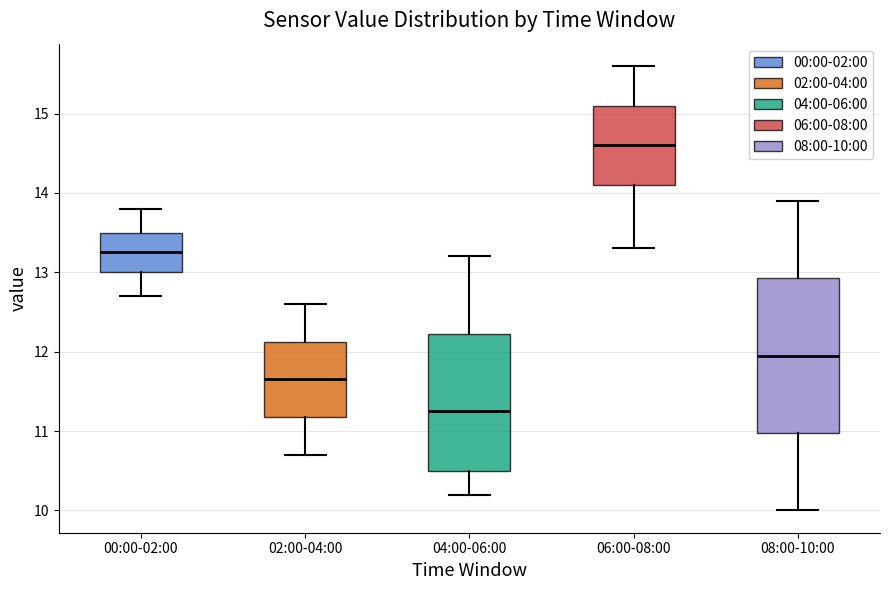

Which box is the tallest, from its lower edge to its upper edge?

08:00-10:00